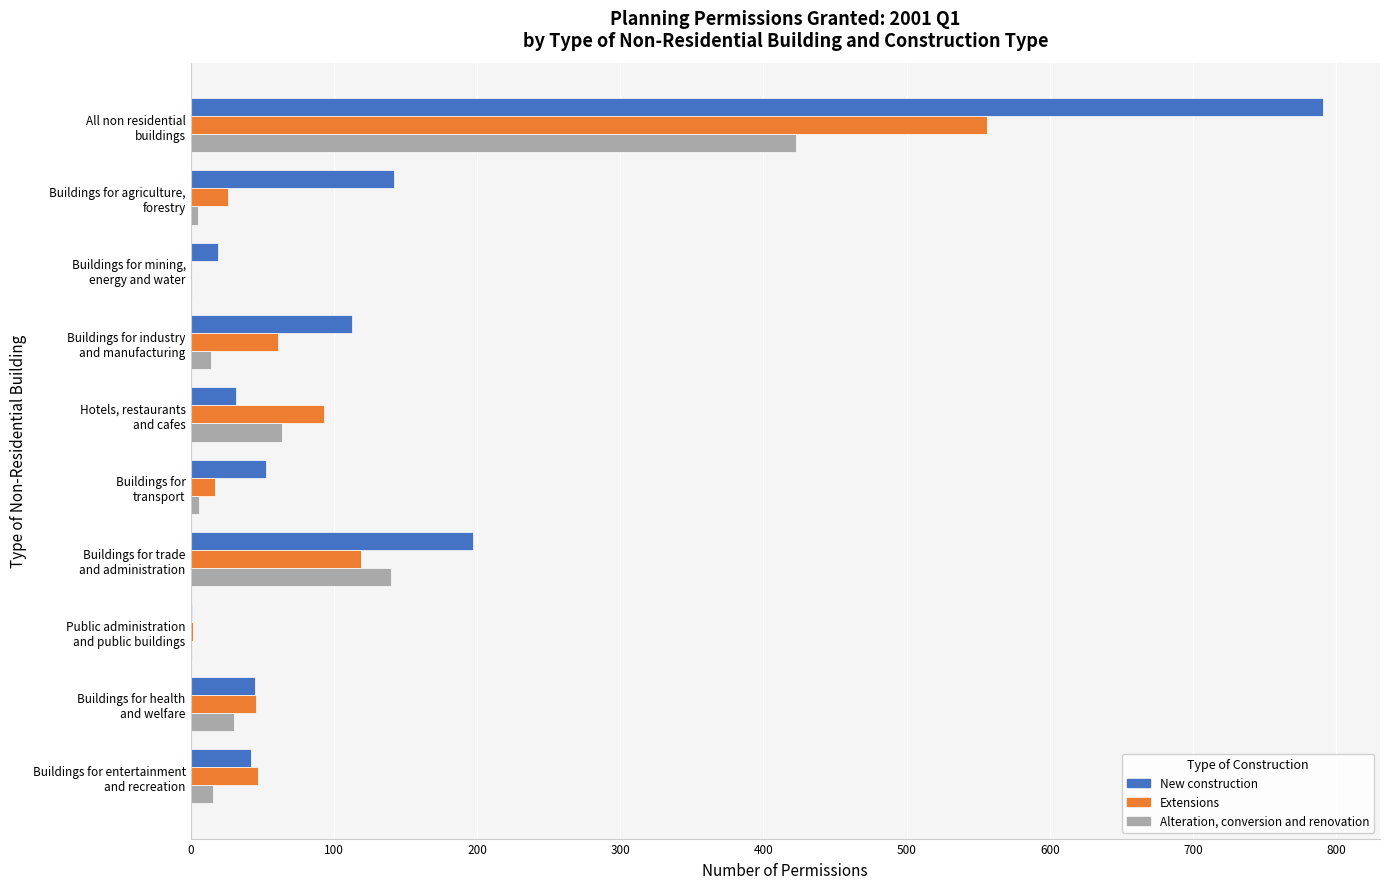

What are all the series names shown in the legend?

New construction, Extensions, Alteration, conversion and renovation